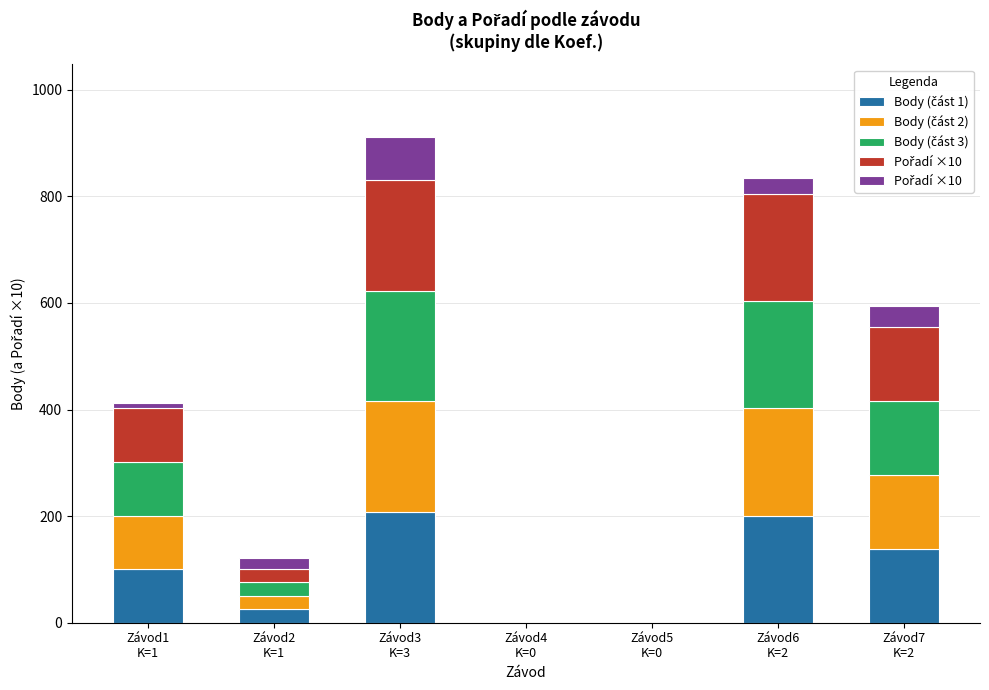

At which label does Body (část 1) reach its minimum?

Závod4
K=0